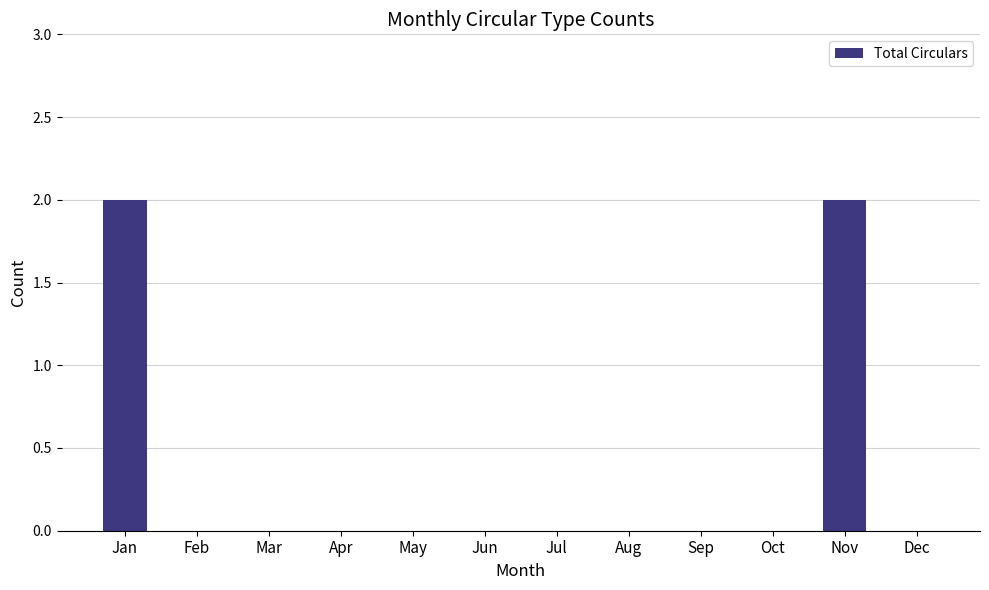

The chart shows a value of 0 at May. True or false?

True